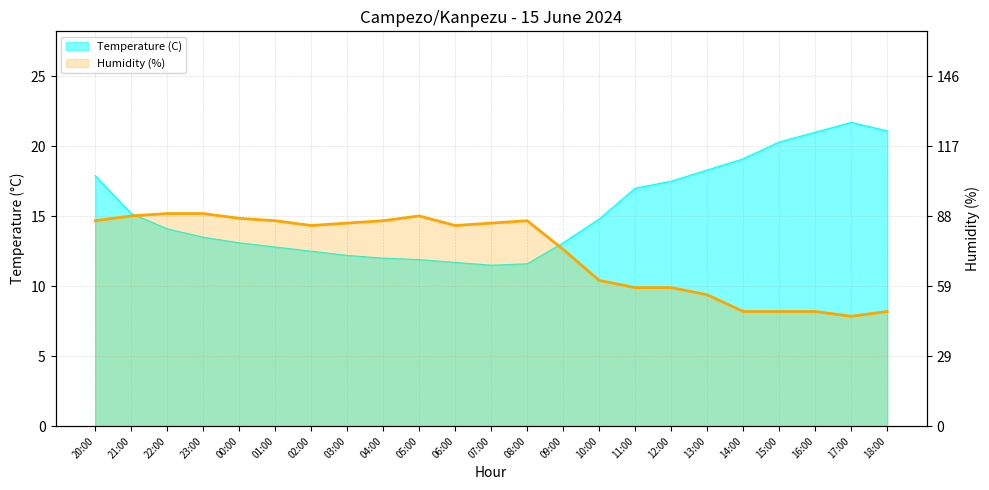

How many lines are shown in the chart?

1